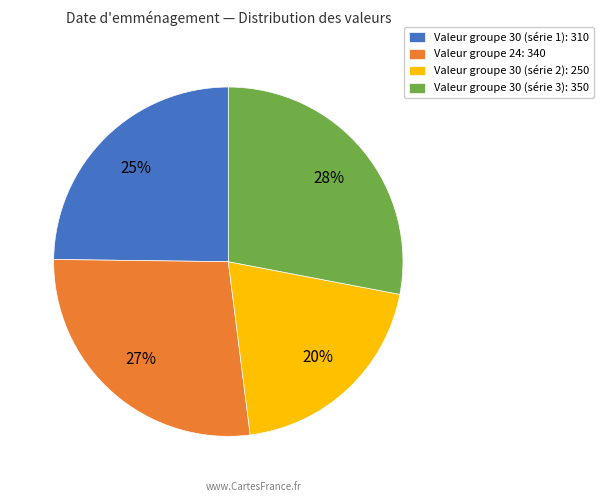

Is Valeur groupe 30 (série 2): 250 the majority of the pie?

No